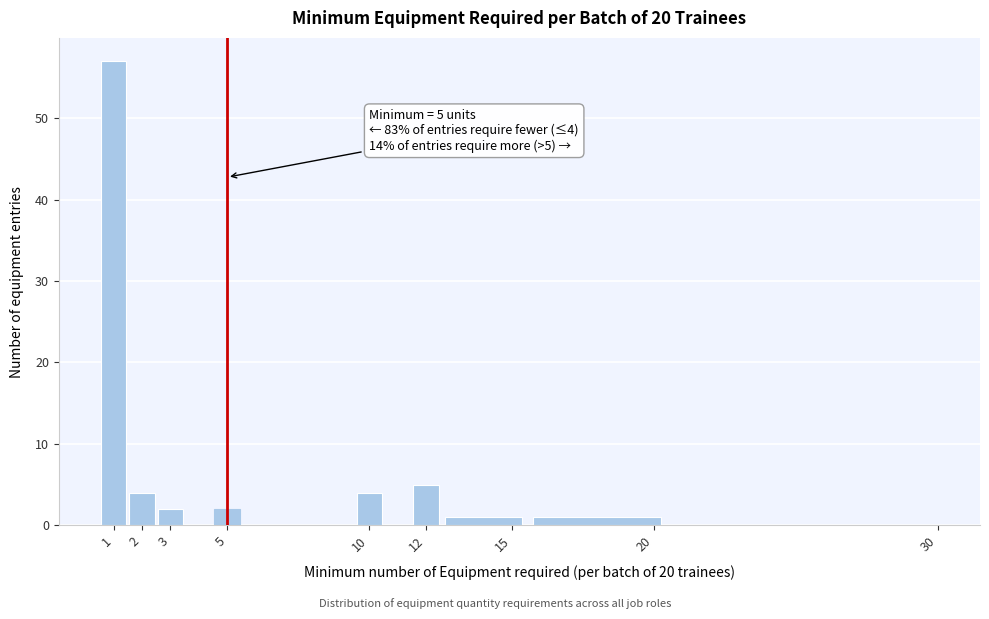

Over which range of the x-axis is the bar tallest?

0.5 to 1.5